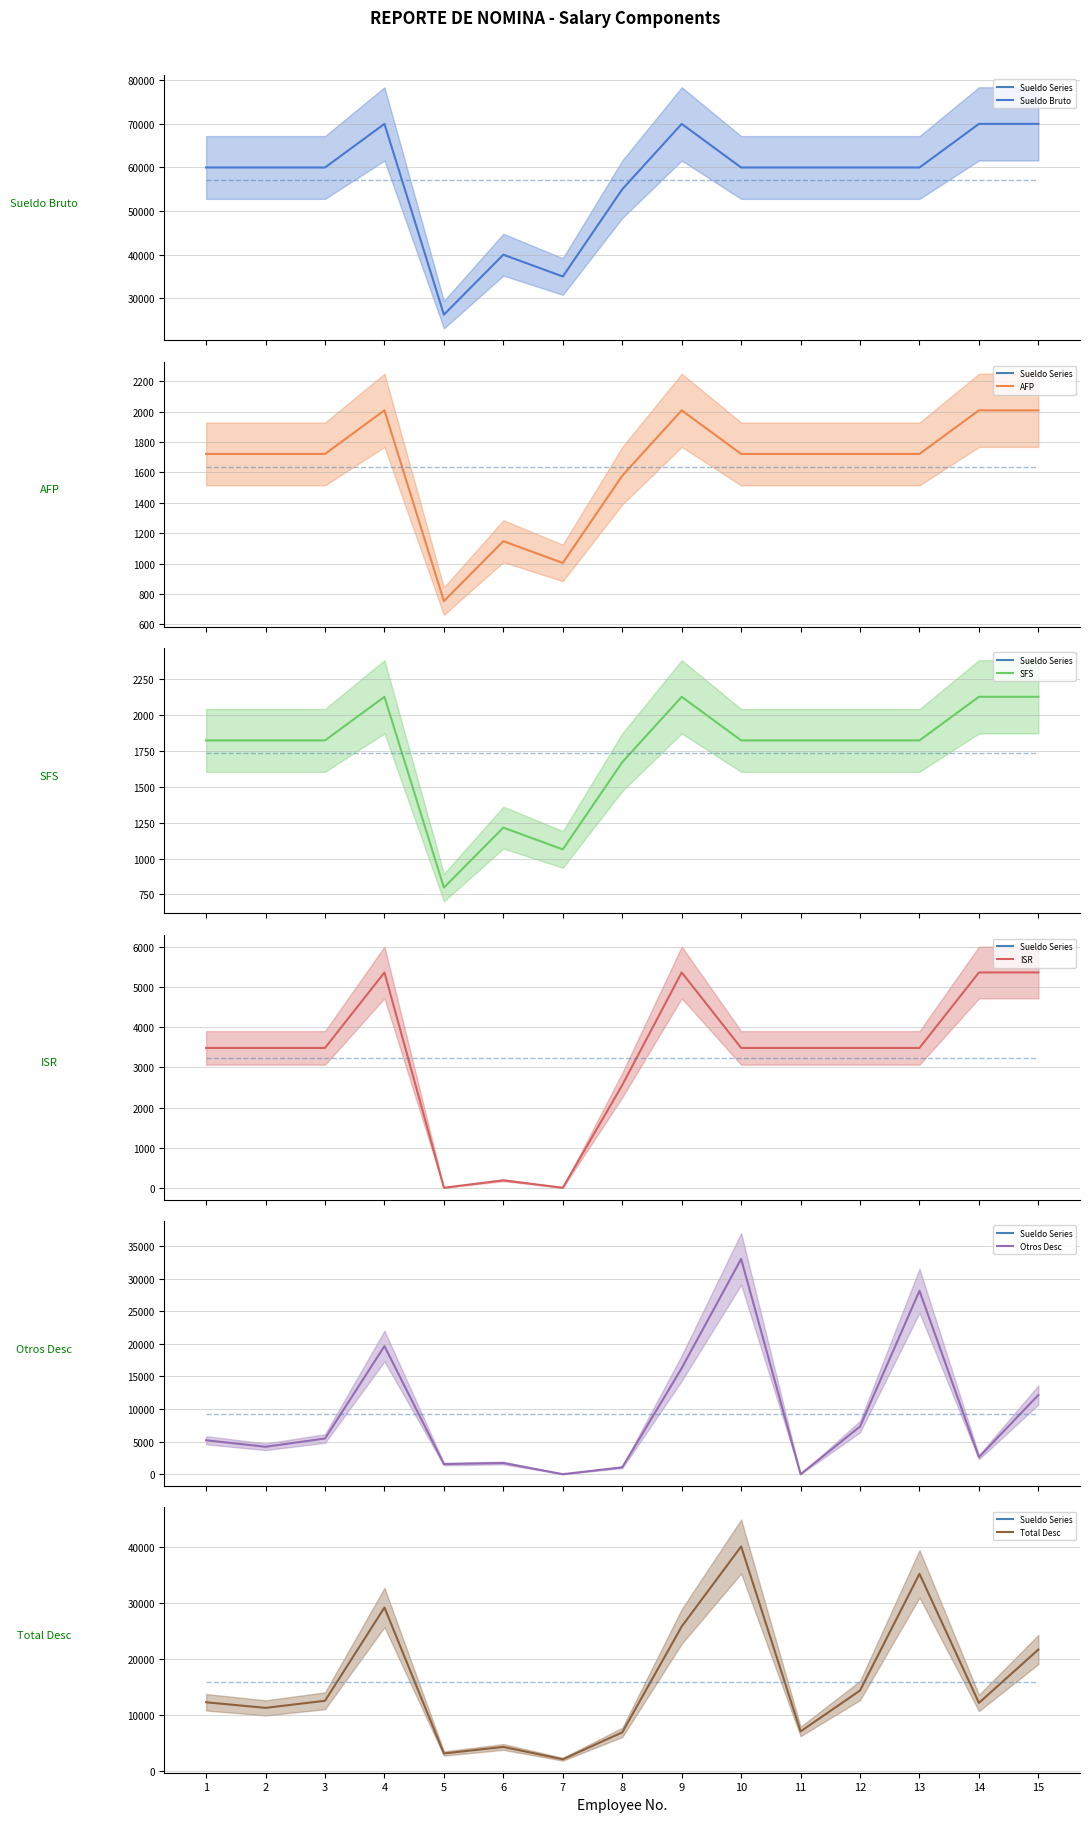

In Sueldo Bruto, how many points are higher than both neighbors (excluding endpoints)?

3